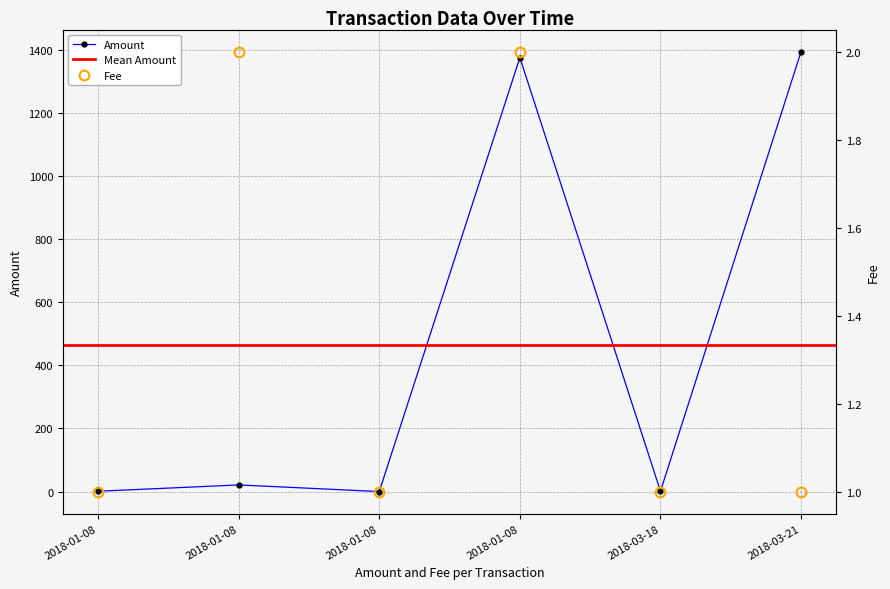

Rank the series by their maximum value, from highest to lowest.

Amount, Fee